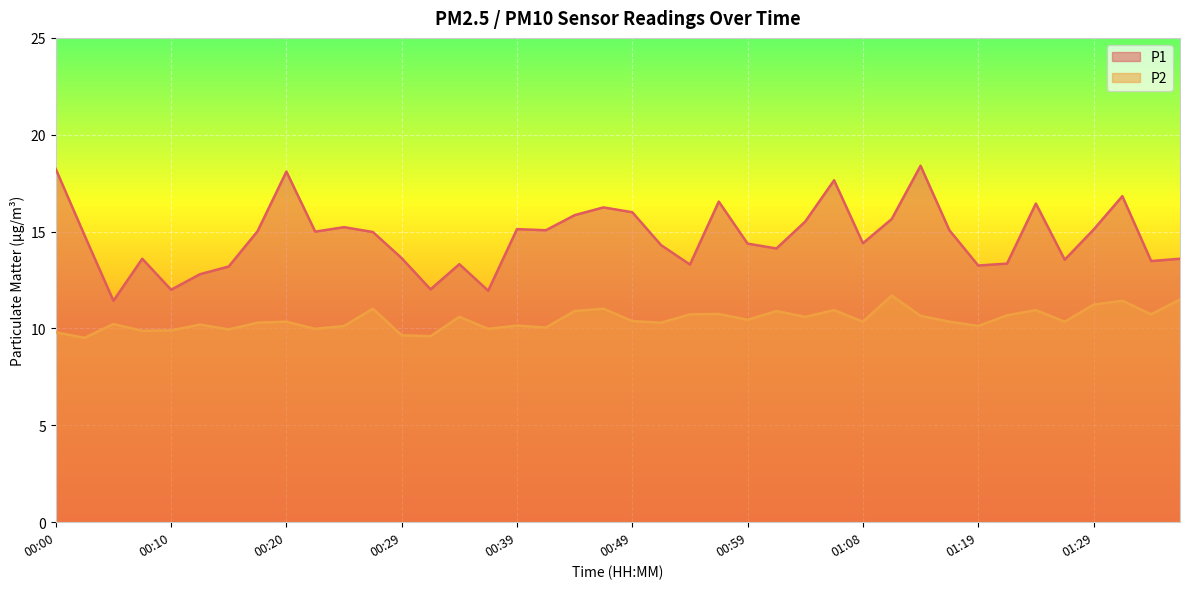

Which label corresponds to the smallest value in the chart?

00:02